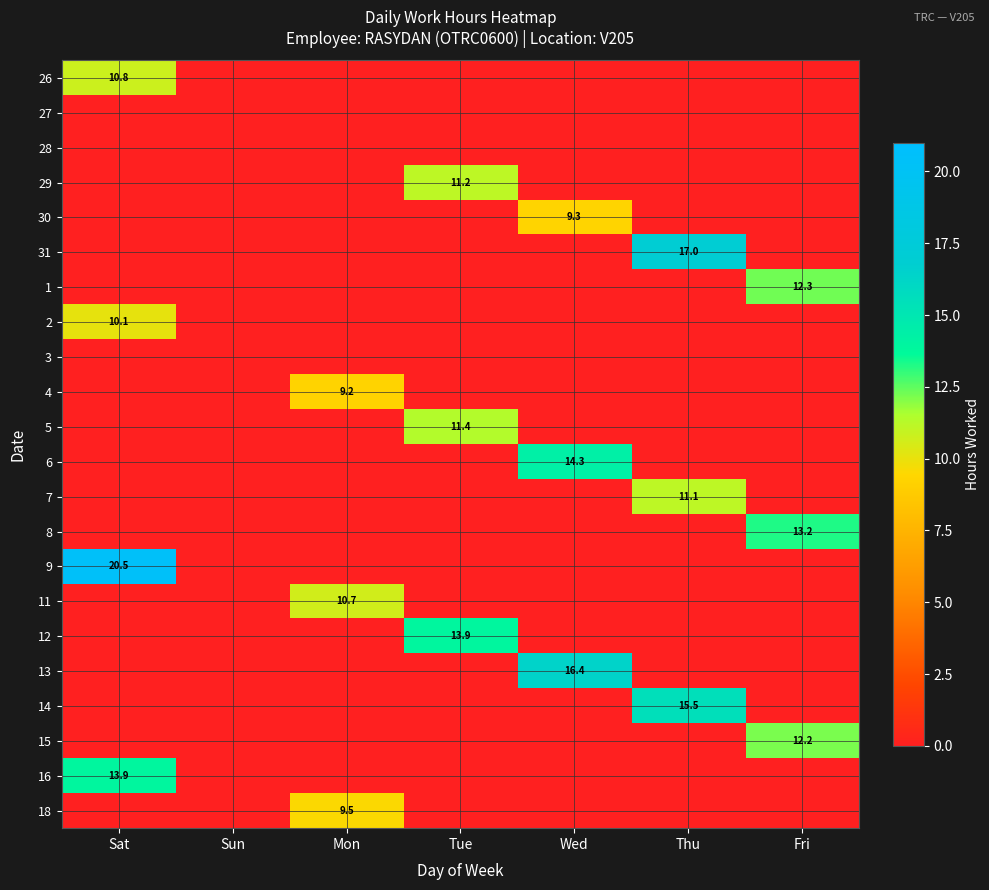

True or false: 6 has a value of 19.1 at Wed.

False